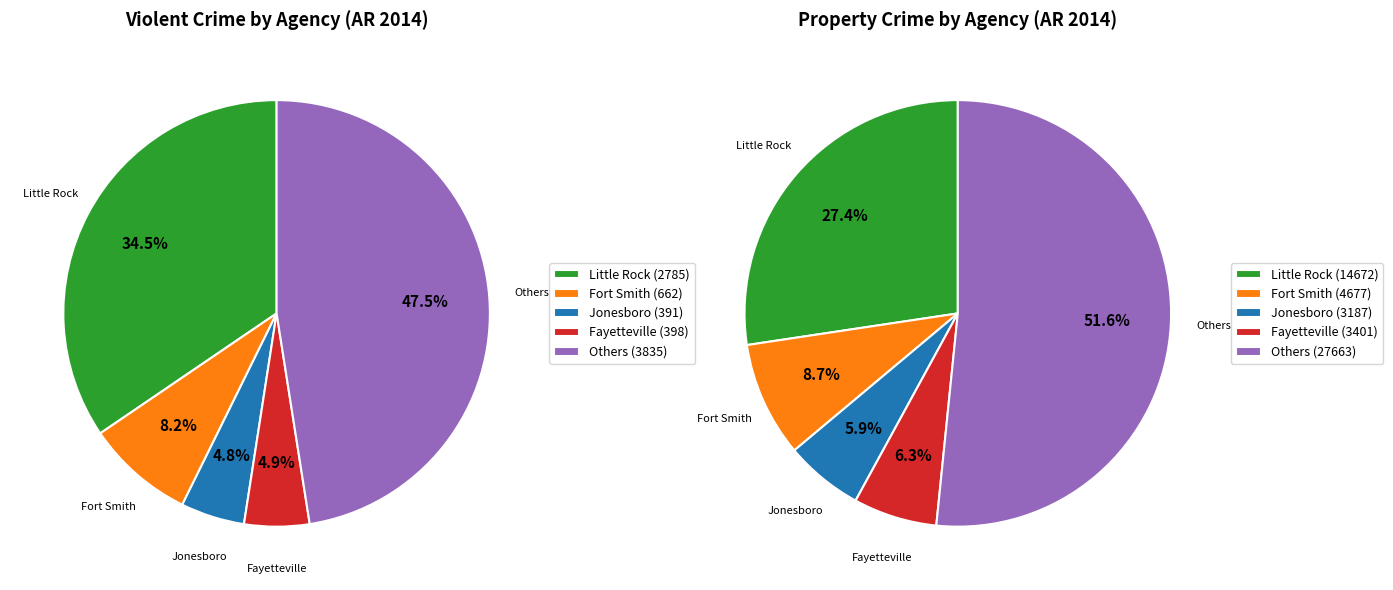

To the nearest percent, what portion does Jonesboro represent?

6%